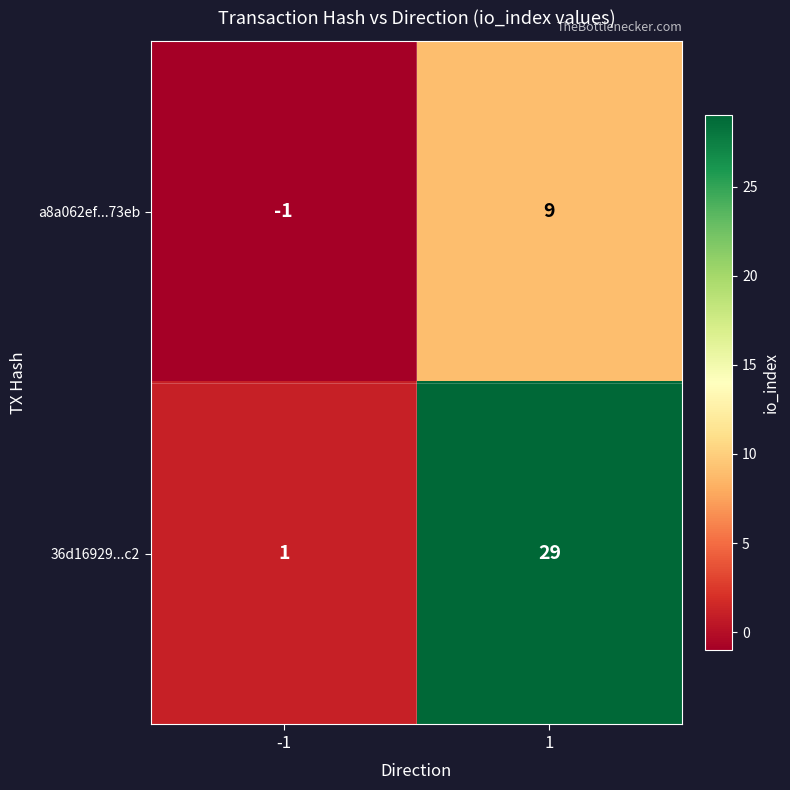

Rank the series by their average value, from highest to lowest.

36d16929...c2, a8a062ef...73eb